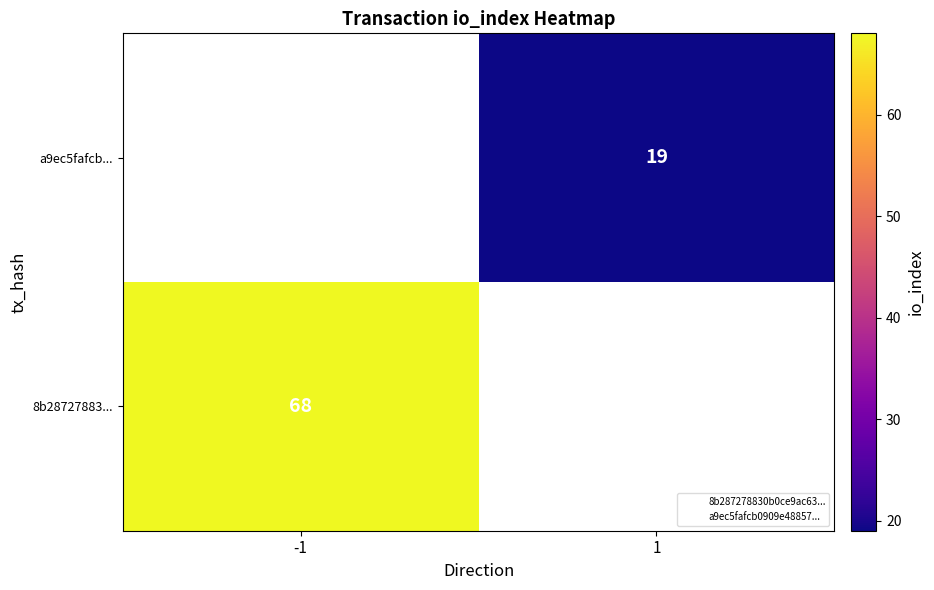

True or false: a9ec5fafcb... has a value of 27.9 at 1.

False